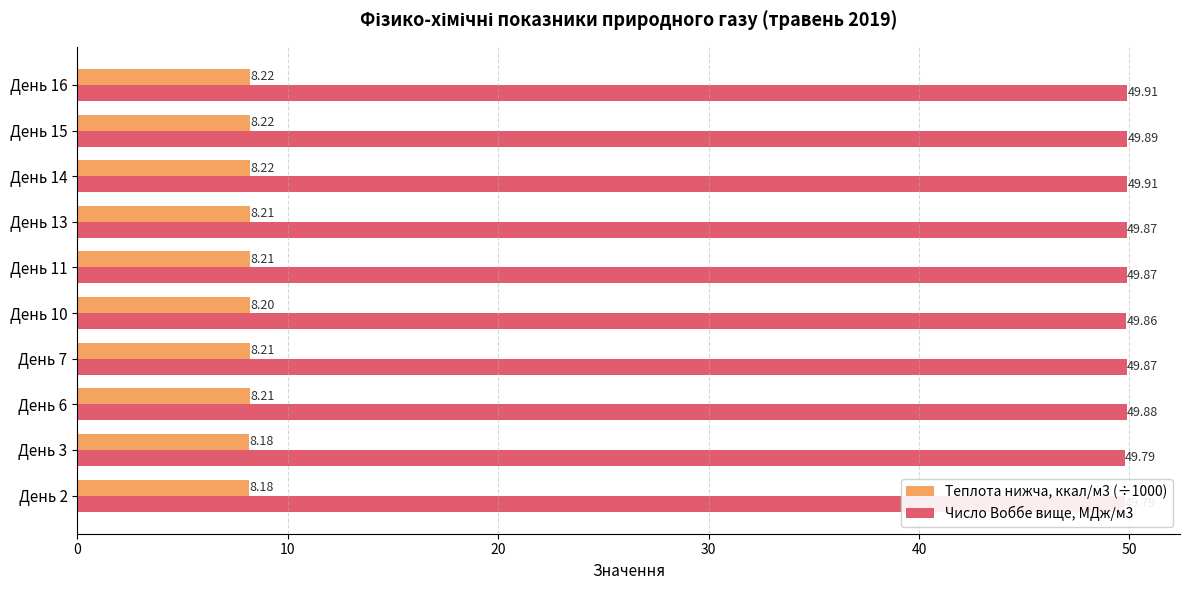

What is the spread (max minus min) of values at День 15?

41.7